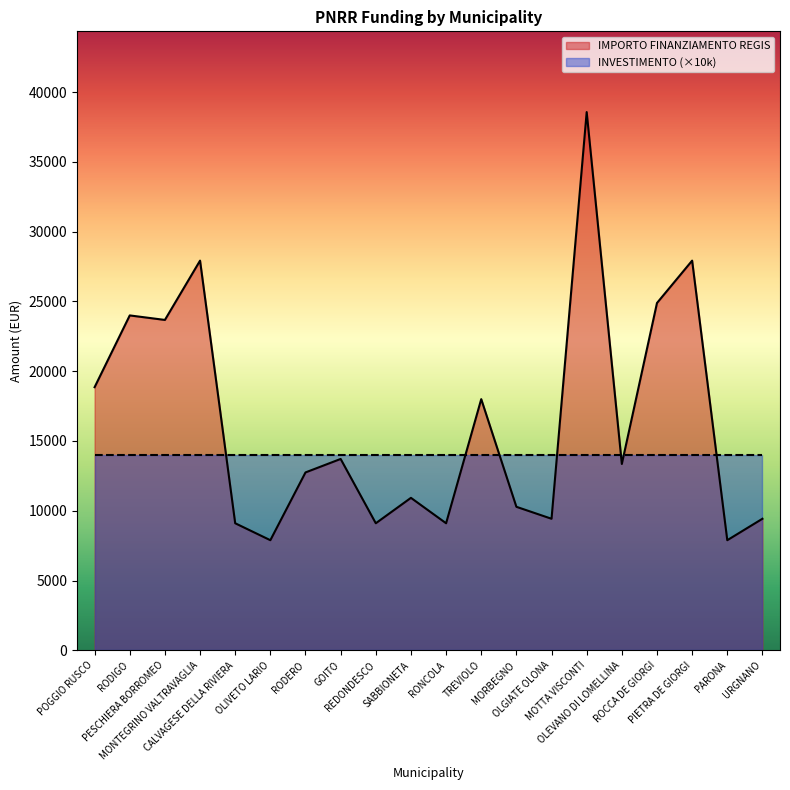

The value at GOITO is 13712. True or false?

True